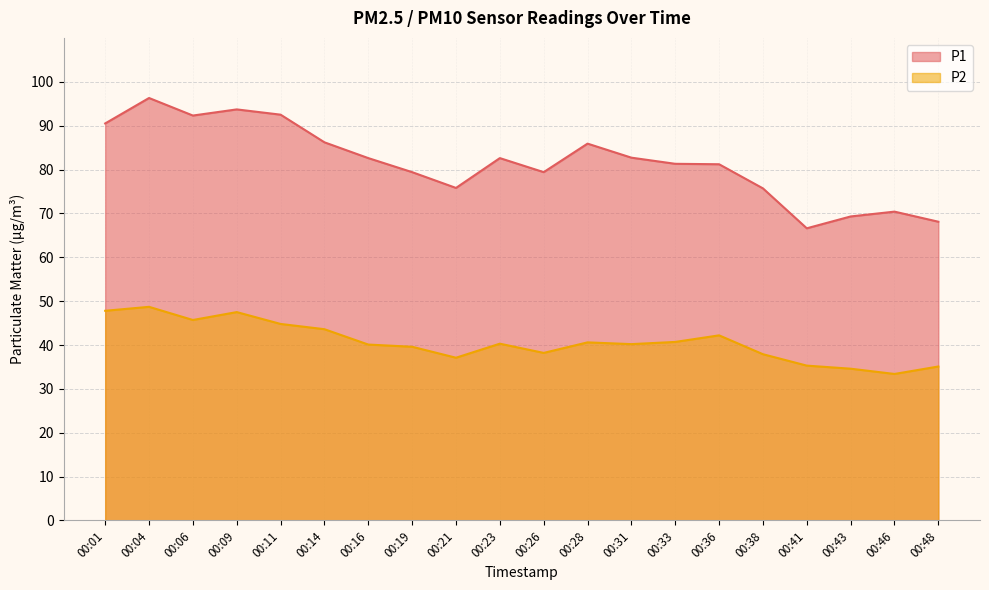

Between 00:33 and 00:16, which is larger?

00:16